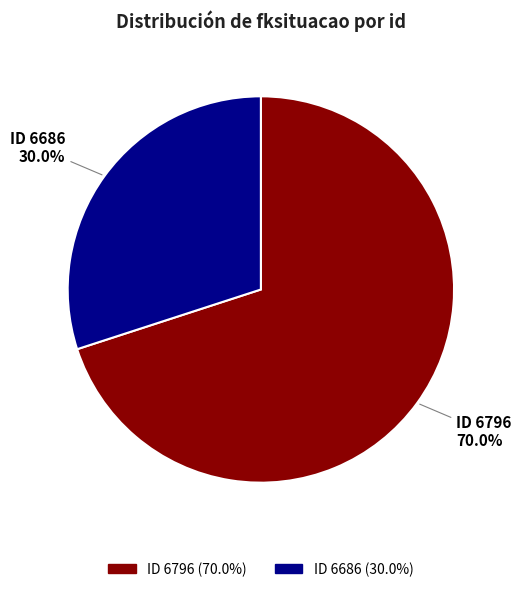

Does any single category account for the majority?

Yes